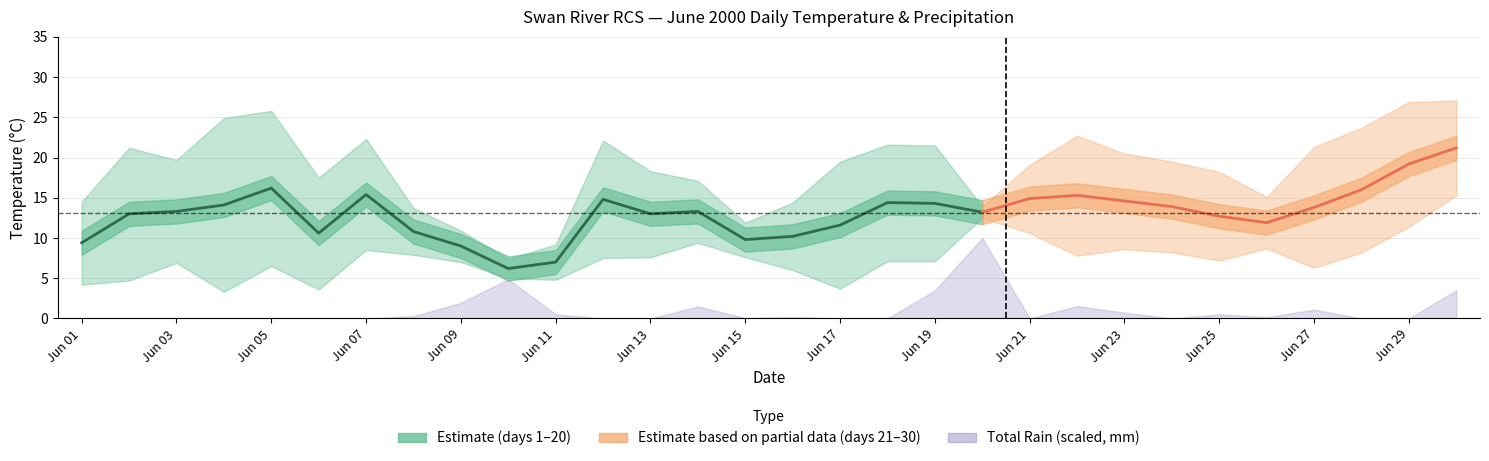

How many interior local peaks does the min_temp series have?

7